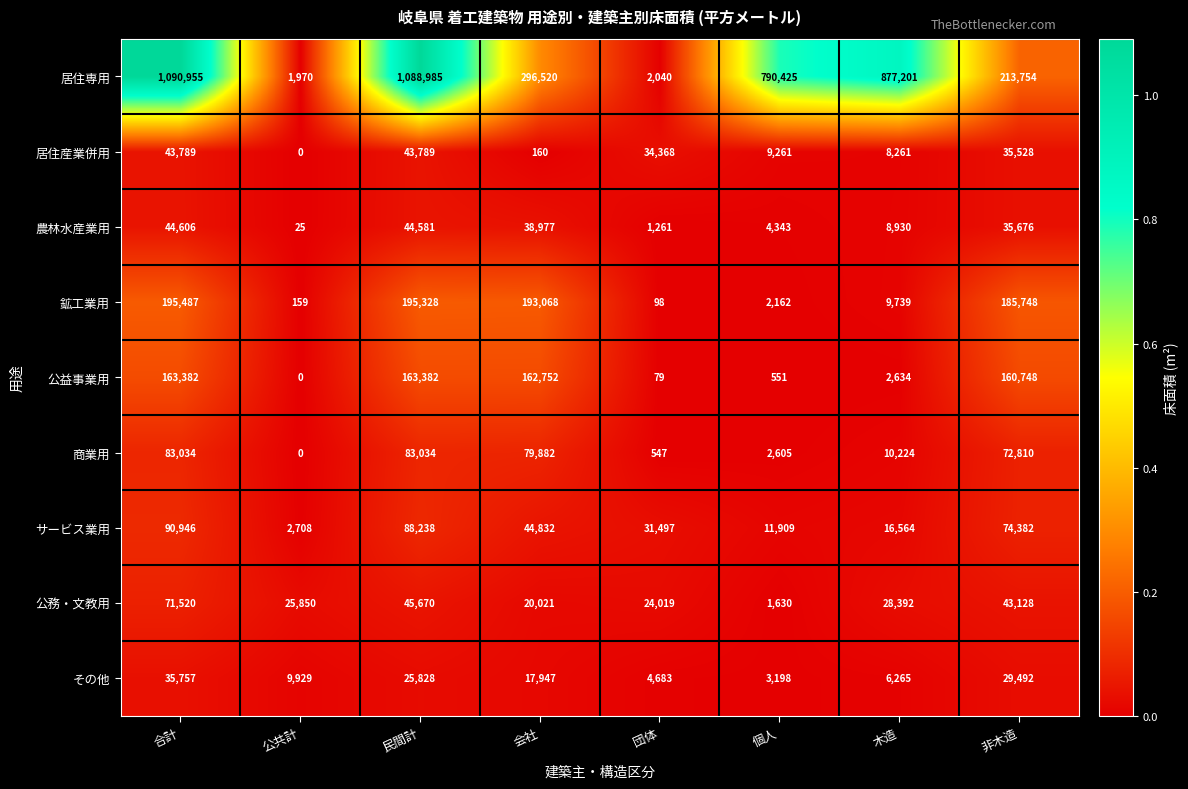

What is the difference between the 公務・文教用 values at 会社 and 個人?

18391